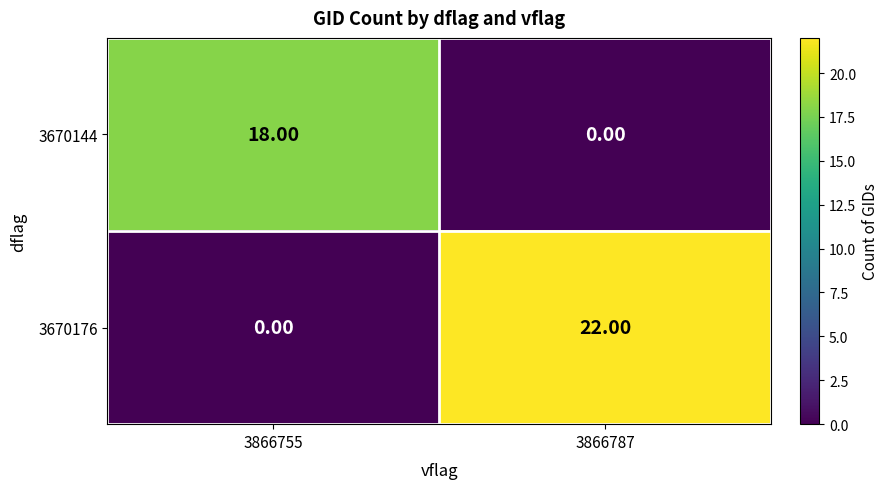

Which series changed the most between 3866755 and 3866787?

3670176